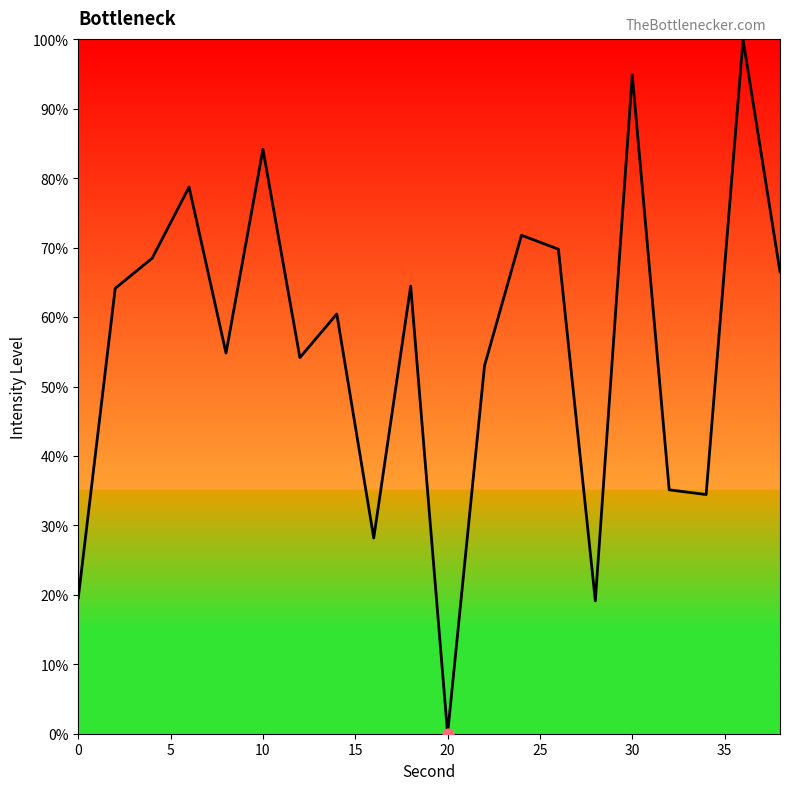

Is it true that the value at 20 is 0.0?

True